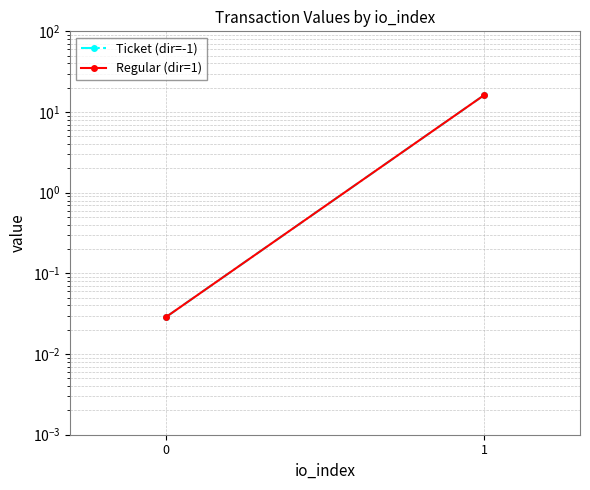

Is it true that Ticket (dir=-1) equals 16.3 at 1?

True